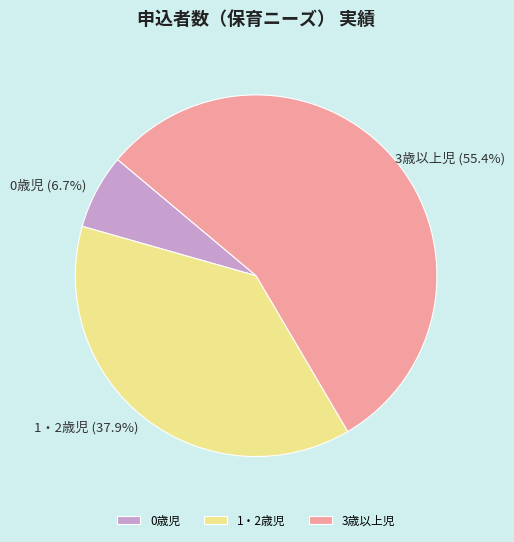

Is the sum of 0歳児 and 3歳以上児 greater than half?

Yes